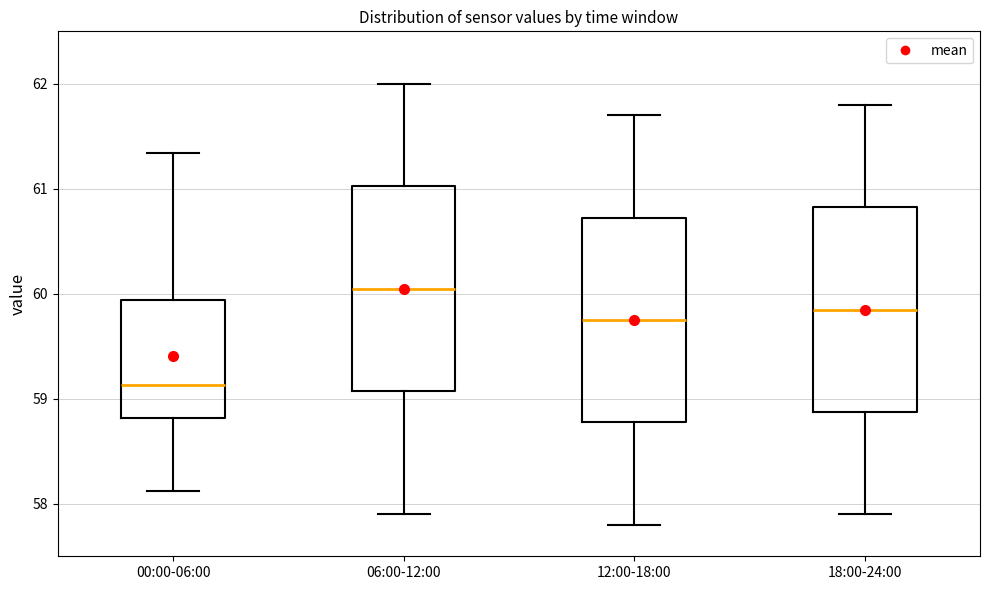

Reading left to right, read every box against the y-axis: the position of its median line, the range the box covers, and the ends of its whiskers. The values are not printed on the chart, so give them approximately, as read against the axis.

00:00-06:00: median 59.1, box 58.8 to 59.9, whiskers 58.1 to 61.3
06:00-12:00: median 60.1, box 59.1 to 61.0, whiskers 57.9 to 62.0
12:00-18:00: median 59.8, box 58.8 to 60.7, whiskers 57.8 to 61.7
18:00-24:00: median 59.9, box 58.9 to 60.8, whiskers 57.9 to 61.8